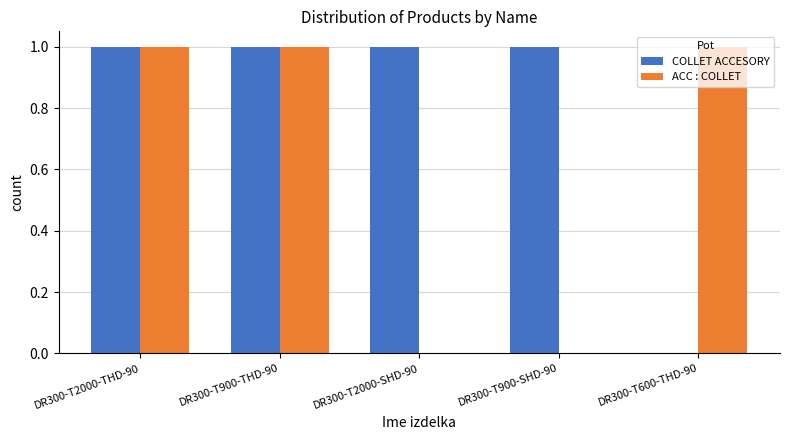

What are all the series names shown in the legend?

COLLET ACCESORY, ACC : COLLET